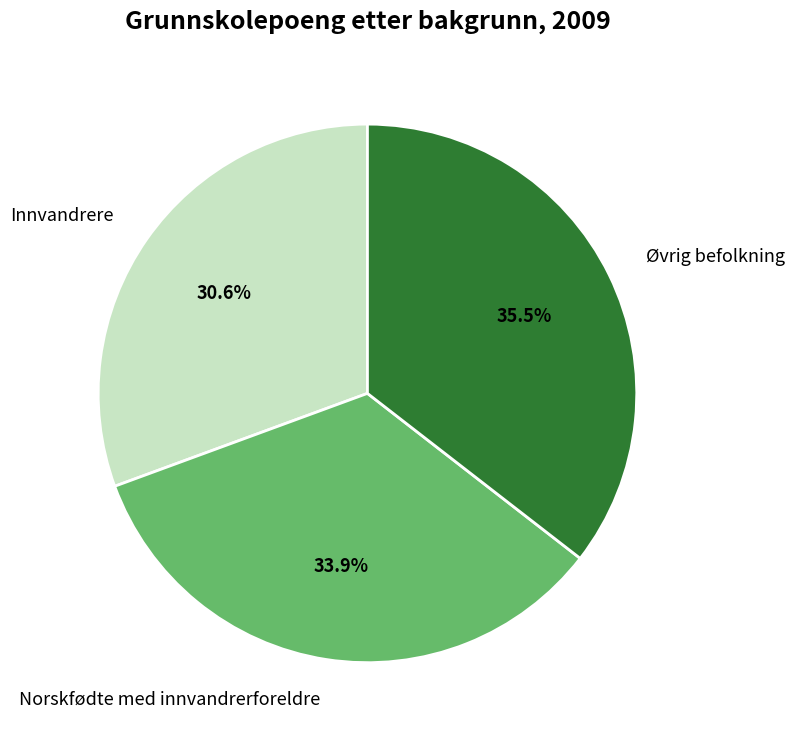

Is it true that Innvandrere is 43% of the pie?

False